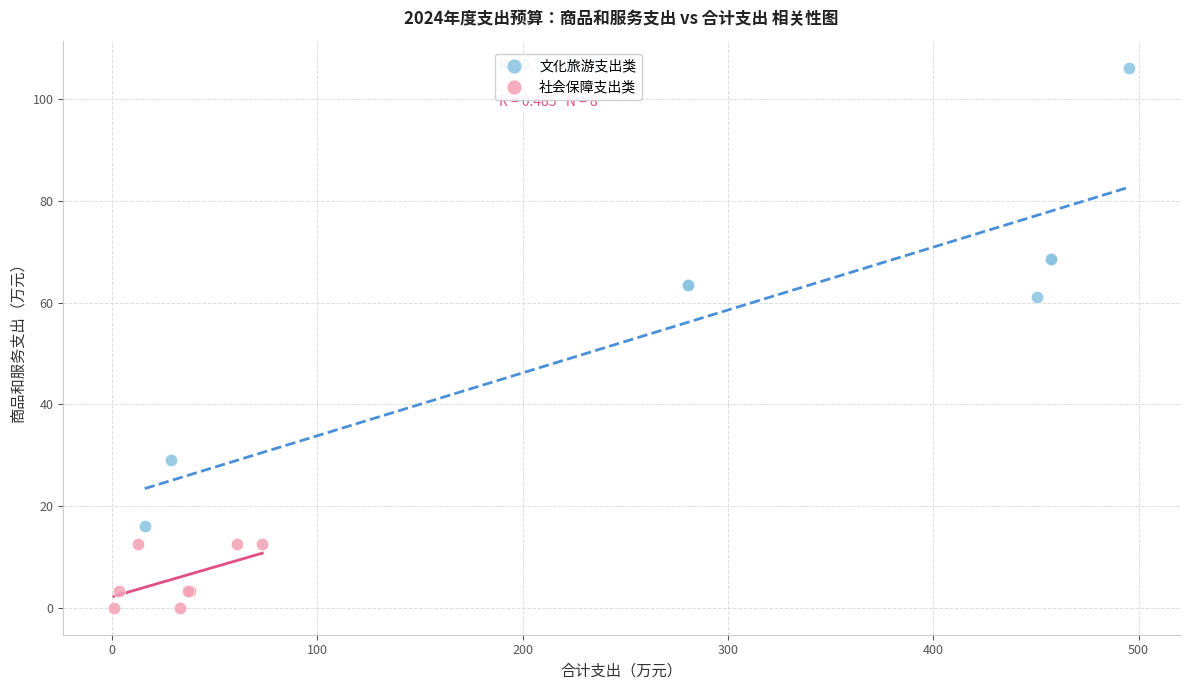

Which series reaches the minimum Y coordinate?

社会保障支出类